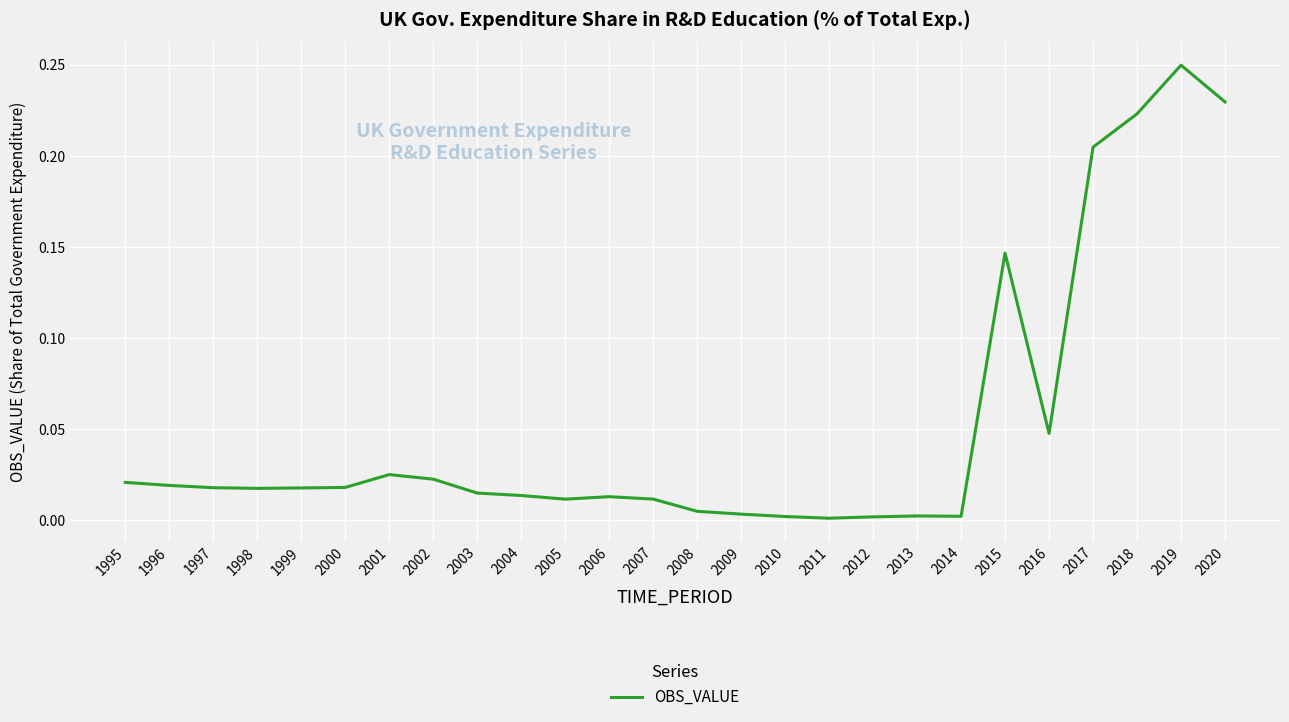

Is it true that the value at 2005 is 0.0?

True